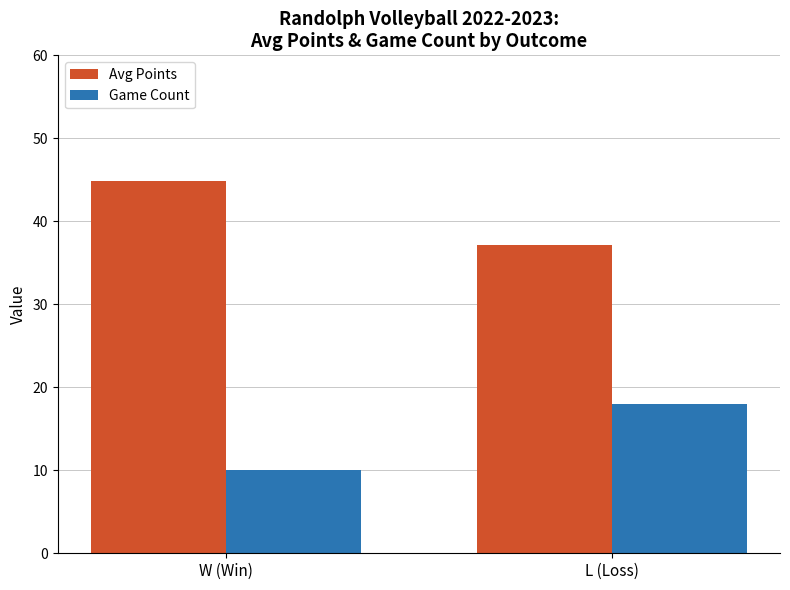

What is the average value of the Avg Points series?

41.0